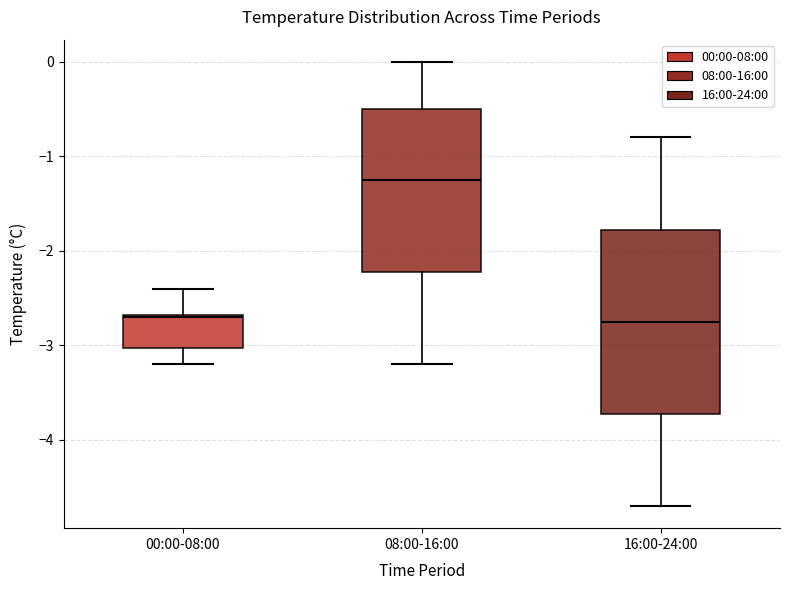

Which box's median line is the highest?

08:00-16:00